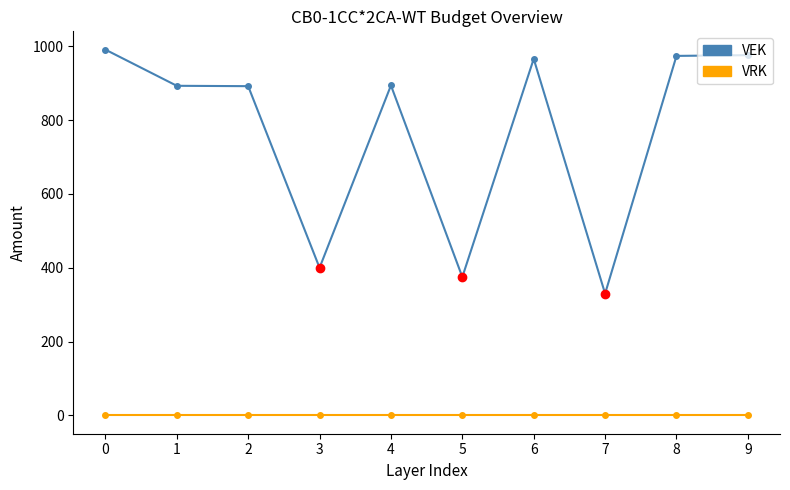

At 9, list the series in order from smallest to largest.

VRK, VEK